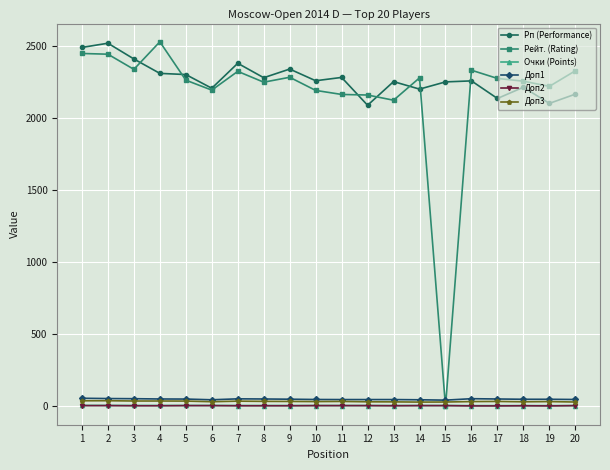

Which series changed the most between 1 and 15?

Рейт. (Rating)